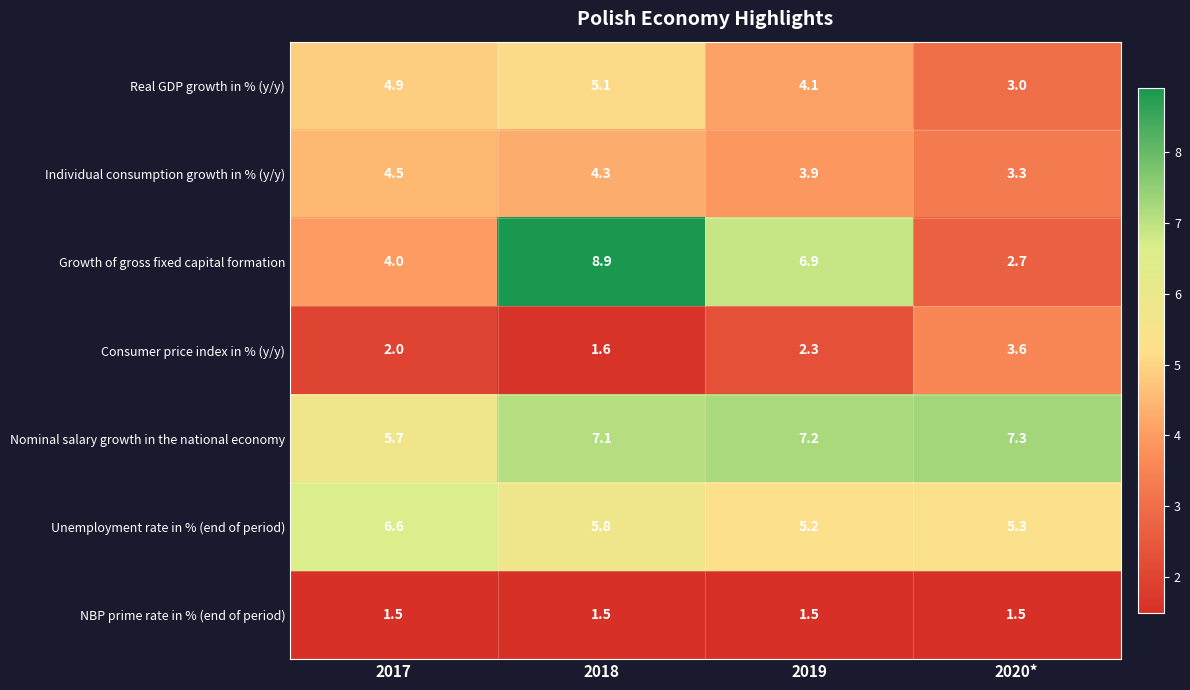

Reading left to right, transcribe all the data shown in this chart.

Real GDP growth in % (y/y): 2017=4.9	2018=5.1	2019=4.1	2020*=3.0
Individual consumption growth in % (y/y): 2017=4.5	2018=4.3	2019=3.9	2020*=3.3
Growth of gross fixed capital formation: 2017=4.0	2018=8.9	2019=6.9	2020*=2.7
Consumer price index in % (y/y): 2017=2.0	2018=1.6	2019=2.3	2020*=3.6
Nominal salary growth in the national economy: 2017=5.7	2018=7.1	2019=7.2	2020*=7.3
Unemployment rate in % (end of period): 2017=6.6	2018=5.8	2019=5.2	2020*=5.3
NBP prime rate in % (end of period): 2017=1.5	2018=1.5	2019=1.5	2020*=1.5